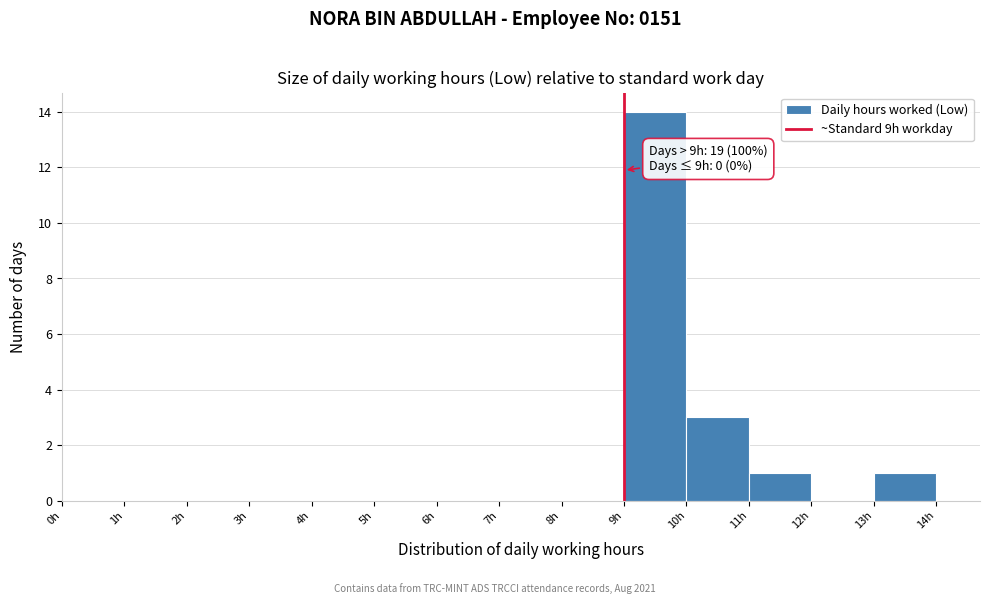

Over which range of the x-axis is the bar tallest?

9 to 10